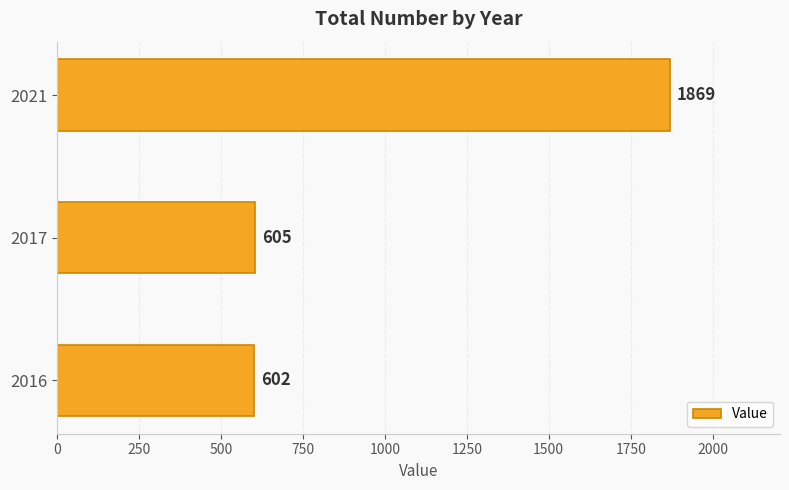

What is the ratio of the value at 2017 to the value at 2016?

1.0